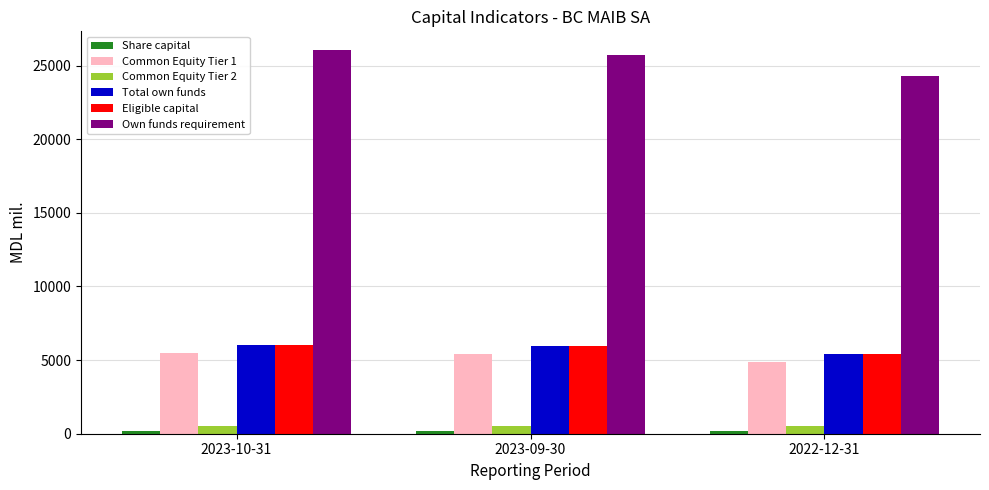

What position from the right is 2022-12-31?

1